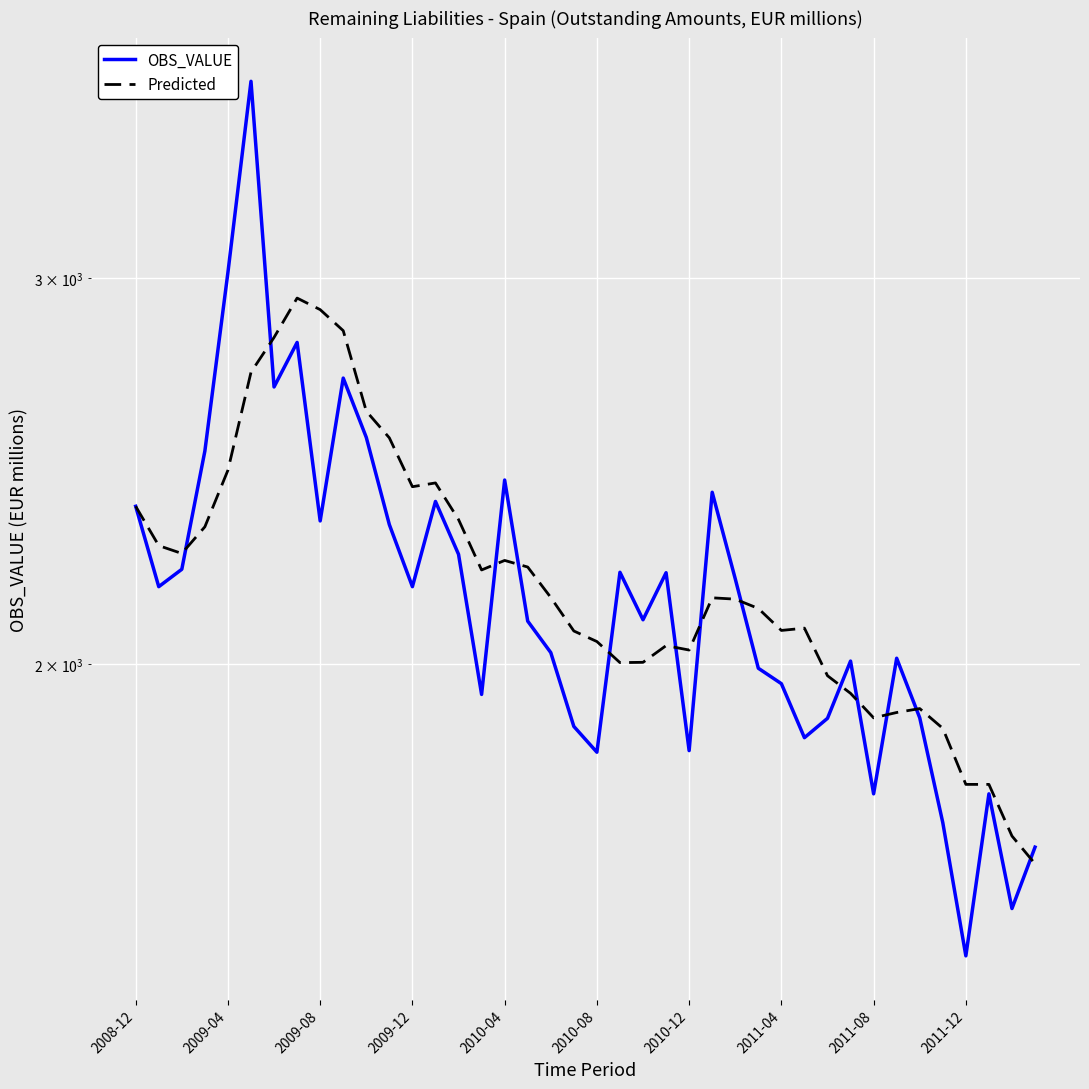

What is the difference between the maximum and minimum values in the OBS_VALUE series?

2215.0